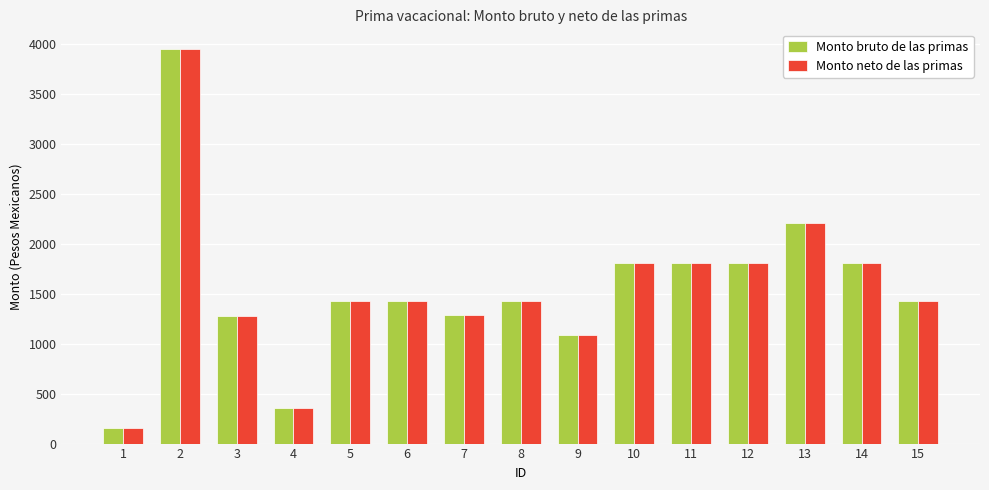

At how many categories does at least one series exceed 801?

13